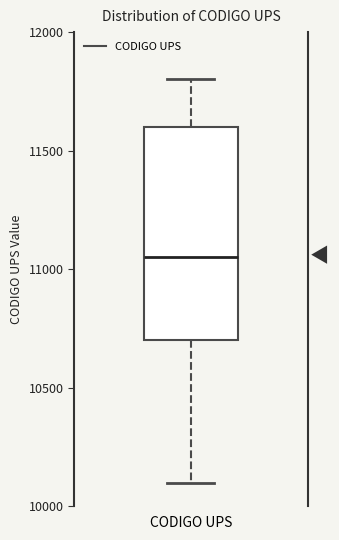

Transcribe this box plot: give where the median line is, the range the box spans, and where the two whiskers end, as read against the y-axis. The values are not printed on the chart, so give them approximately, as read against the axis.

median 11050, box 10700 to 11600, whiskers 10100 to 11800